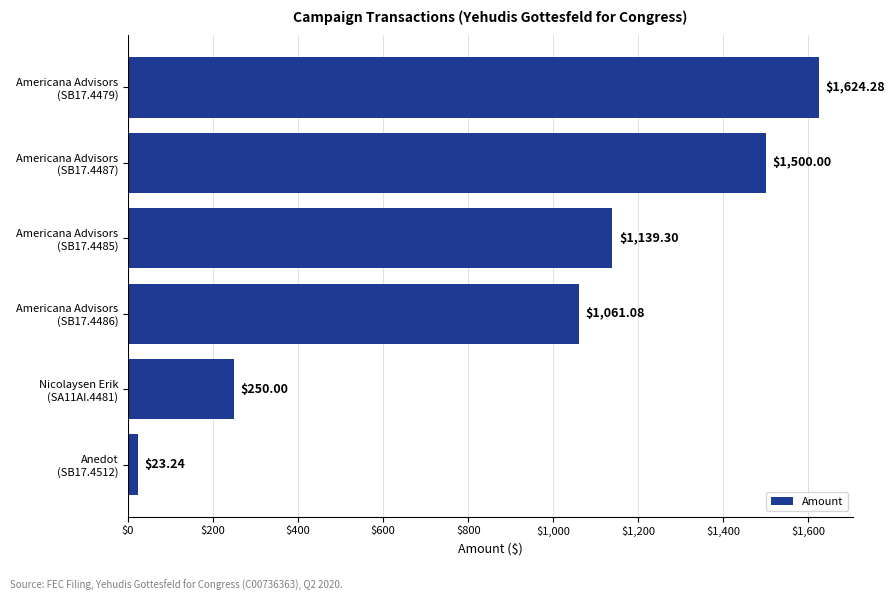

Count the number of values greater than 1139.

3